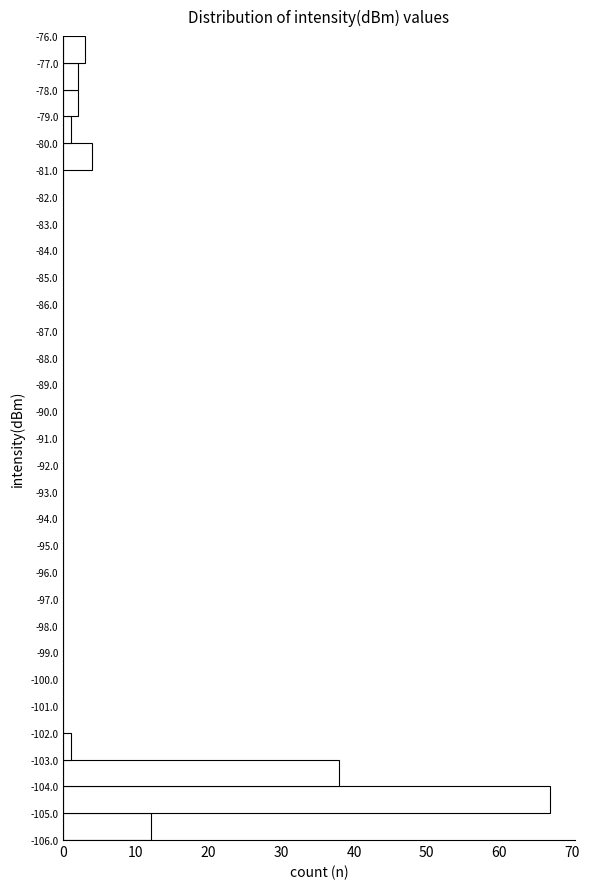

How long is the bar that spans -78.0 to -77.0 on the y-axis? The values are not printed on the chart, so give them approximately, as read against the axis.

2